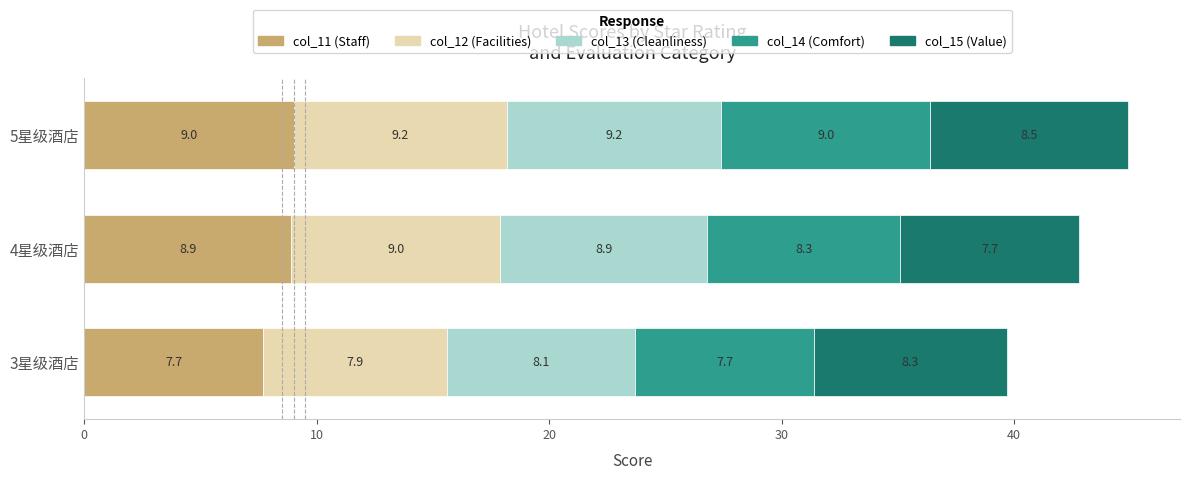

The col_11 (Staff) series shows 7.7 at 3星级酒店. True or false?

True